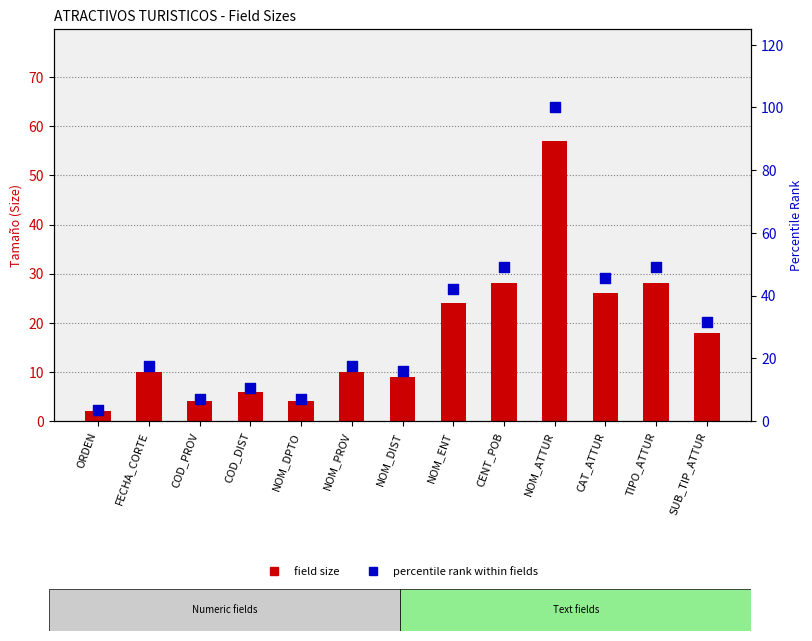

What are all the series names shown in the legend?

Tamaño (field size), percentile rank within fields